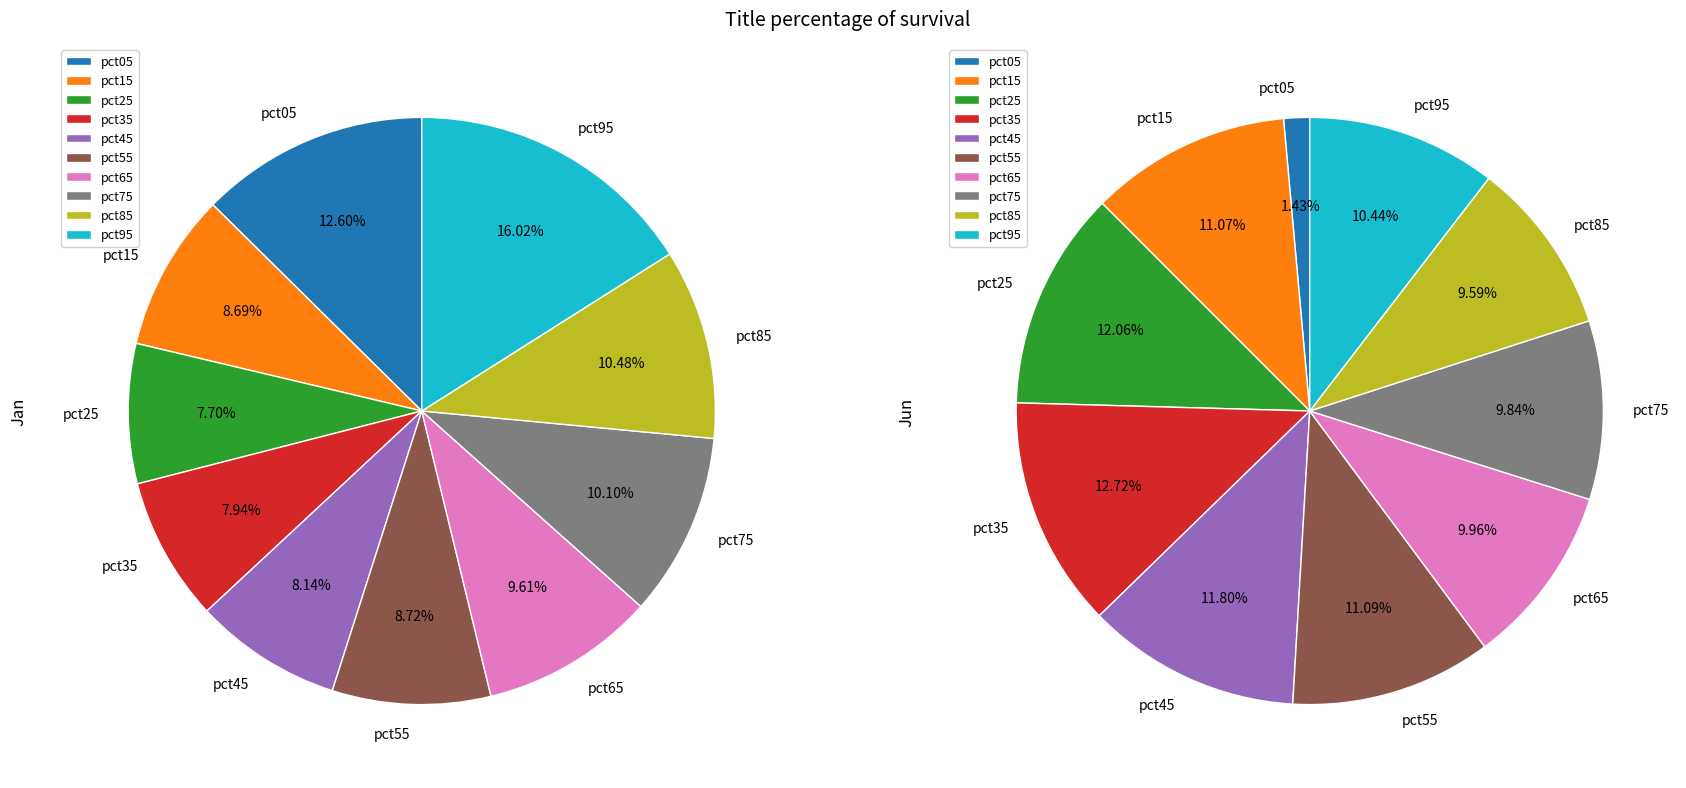

What percentage is the jan_values slice, to the nearest percent?

13%